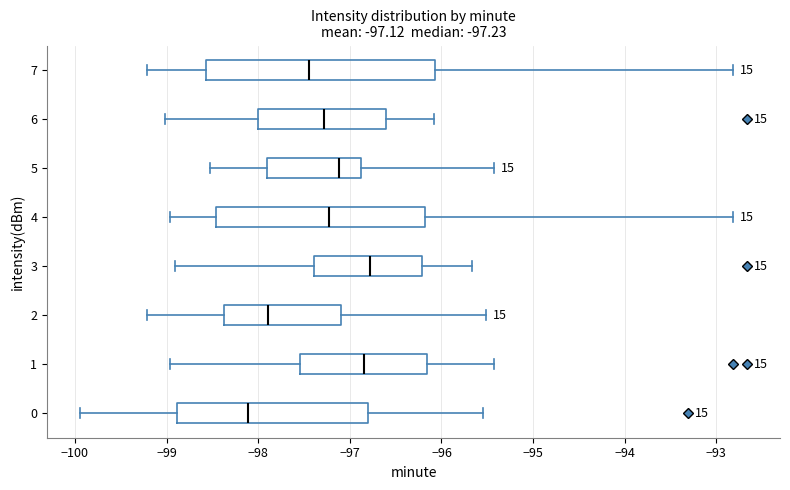

Comparing the boxes themselves (not the whiskers), which one is the widest?

7